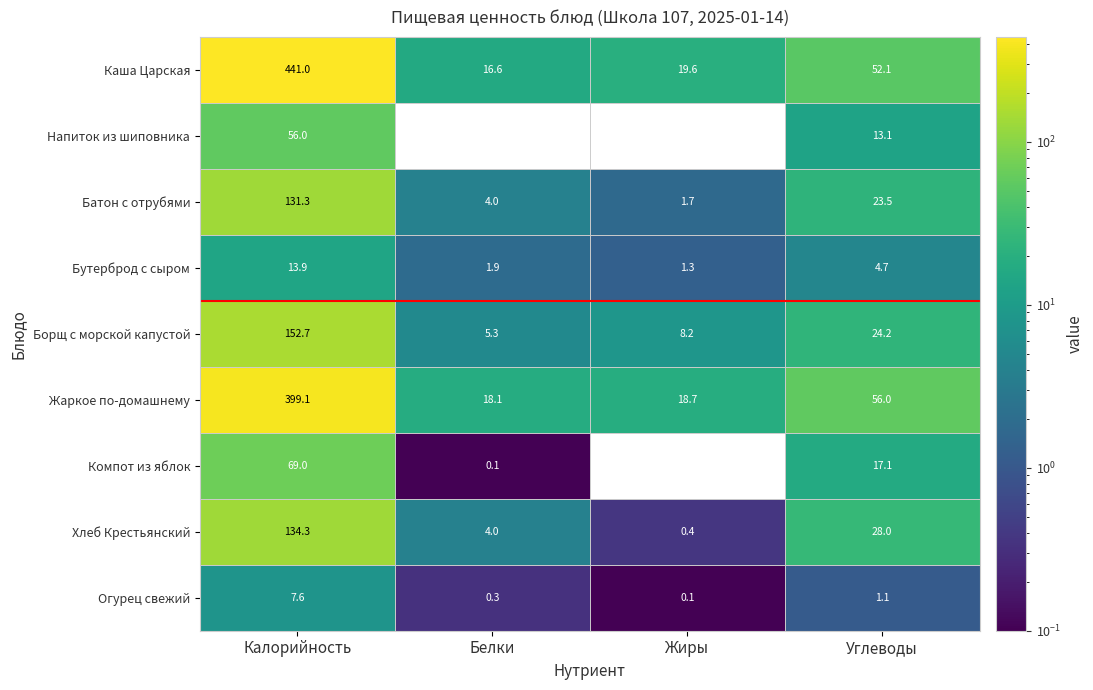

What is the average value of the Хлеб Крестьянский series?

41.7